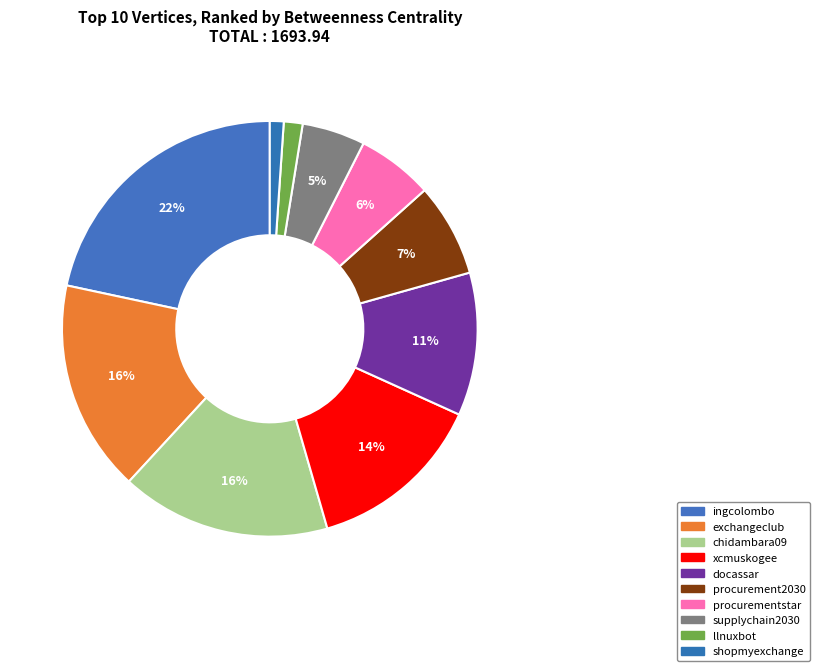

Count the number of slices in the pie.

10